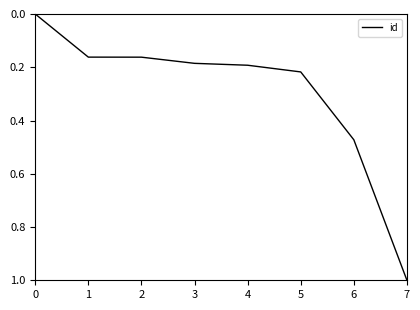

The chart shows a value of 0.1 at 4. True or false?

False